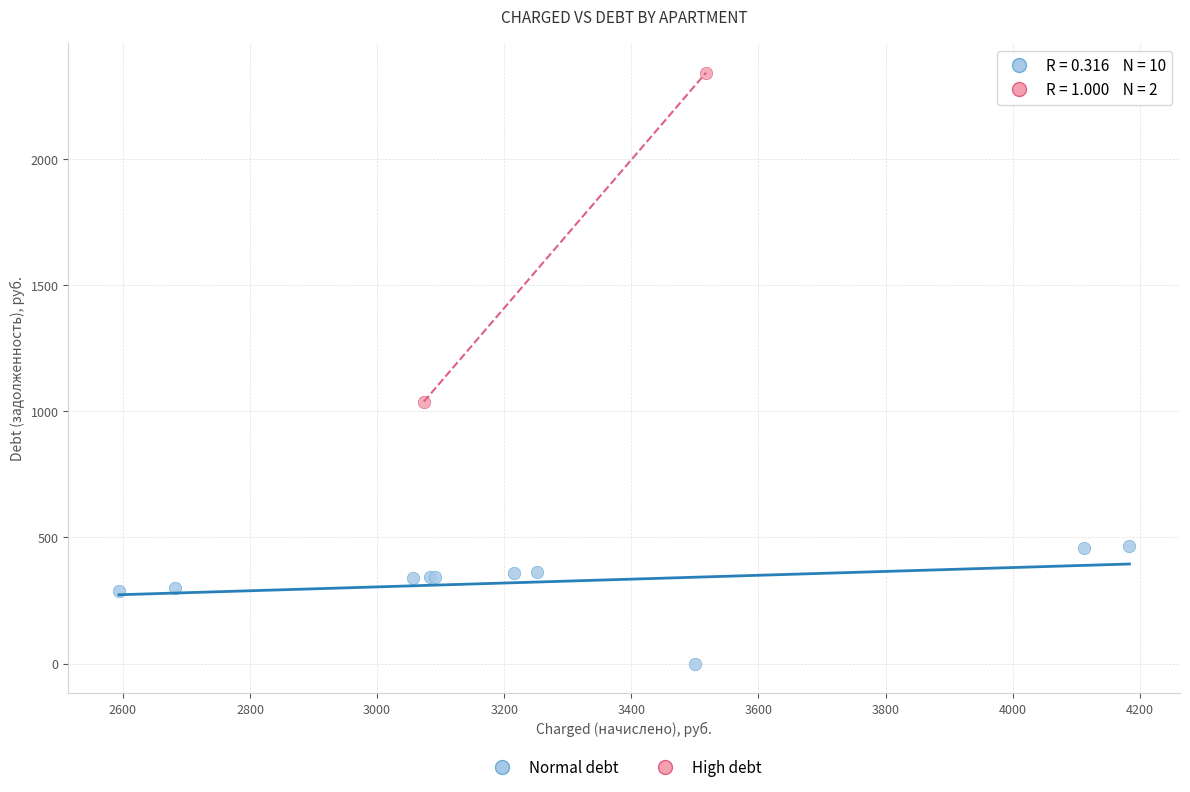

Which series reaches the minimum Y coordinate?

Normal debt